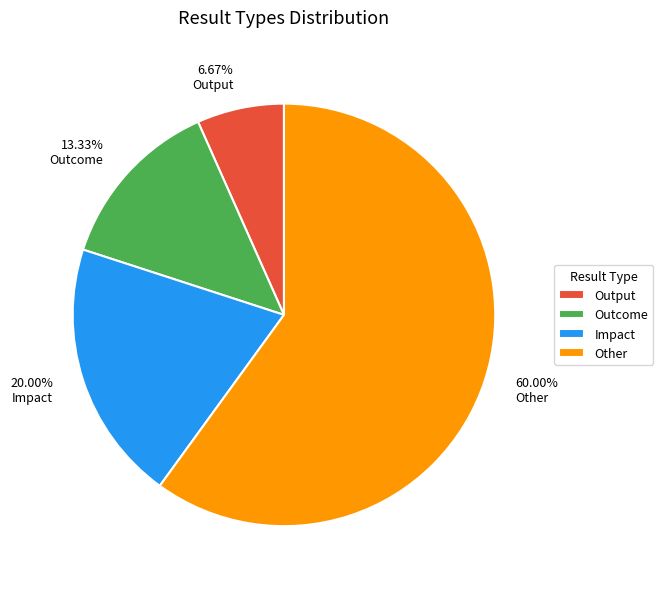

Is it true that Impact is 12% of the pie?

False